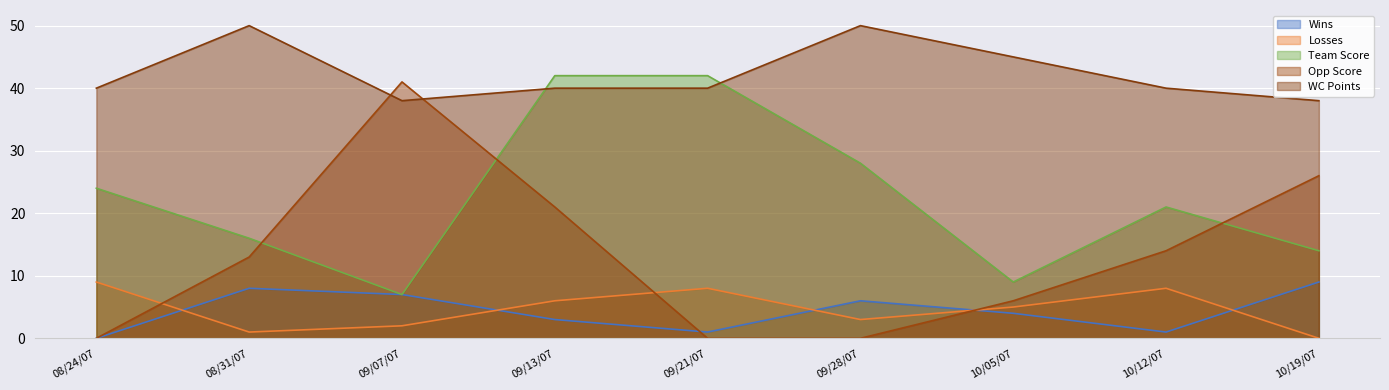

True or false: Team Score has more than 1 interior local peaks.

False